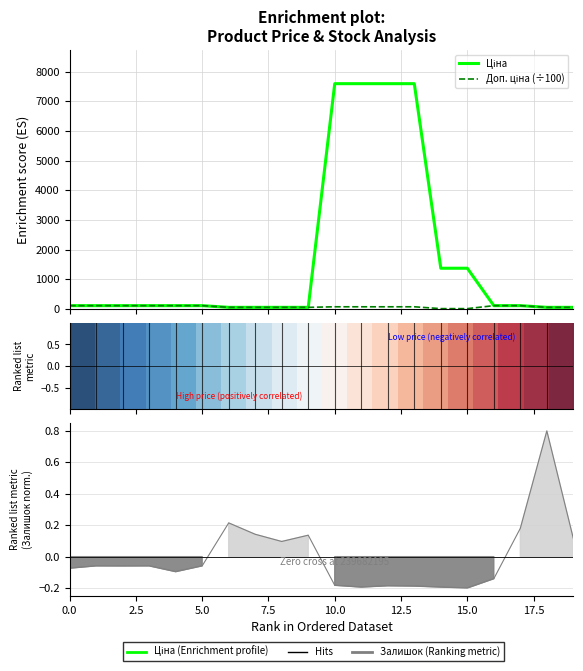

At how many categories does at least one series exceed 3609?

4